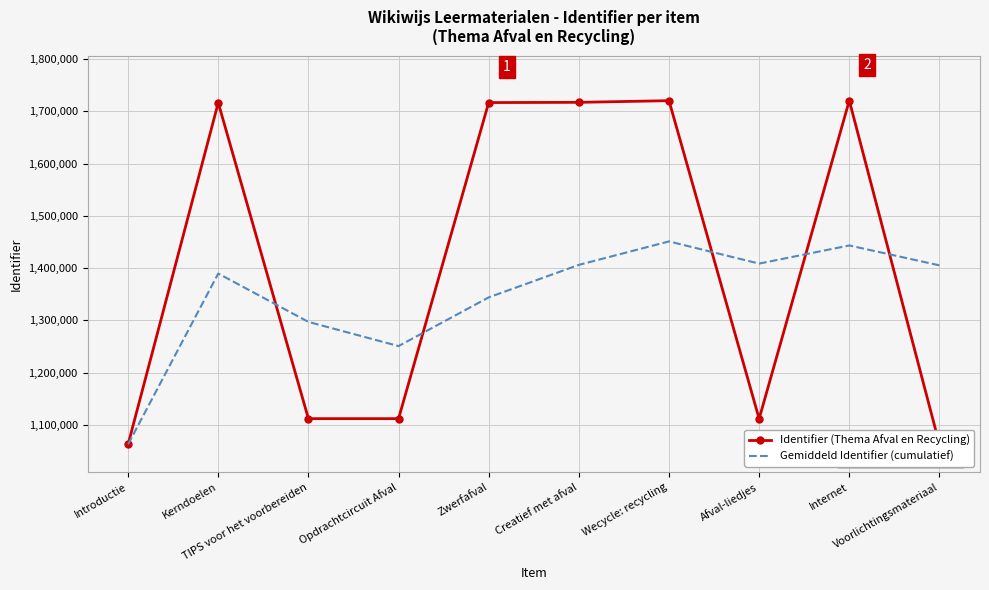

What is the difference between the maximum and second lowest values in the Identifier (Thema Afval en Recycling) series?

657553.0